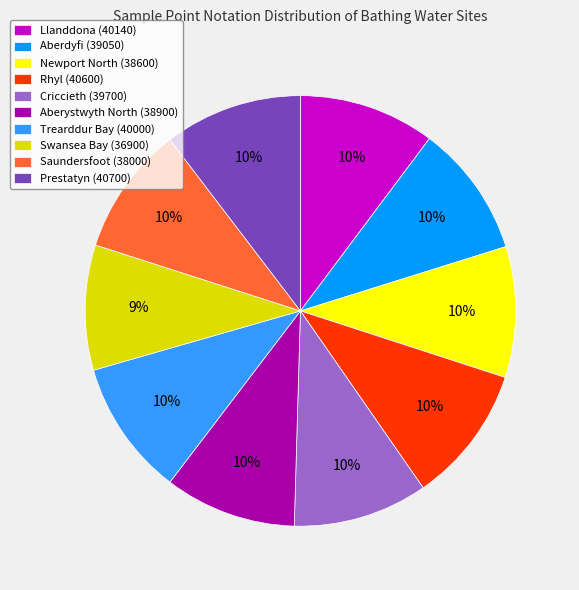

Does Saundersfoot account for over 50% of the chart?

No